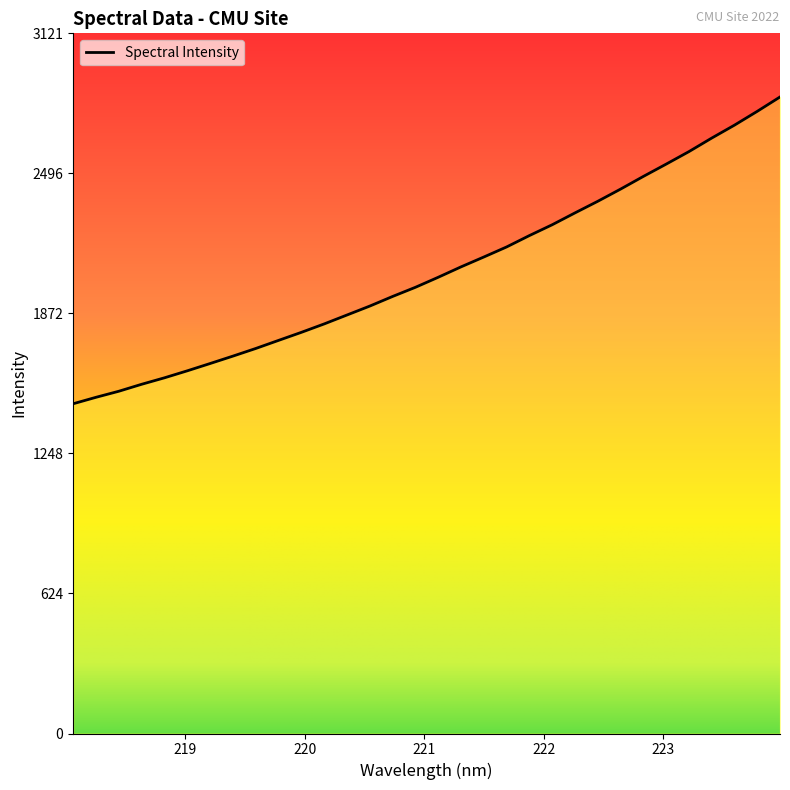

What is the difference between the maximum and minimum values?

1367.4